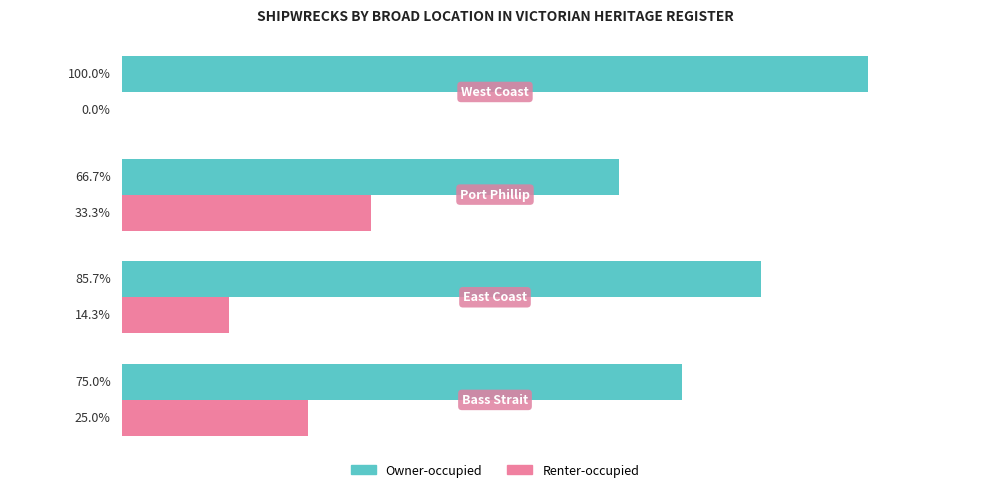

Which series has the largest total across all categories?

Owner-occupied